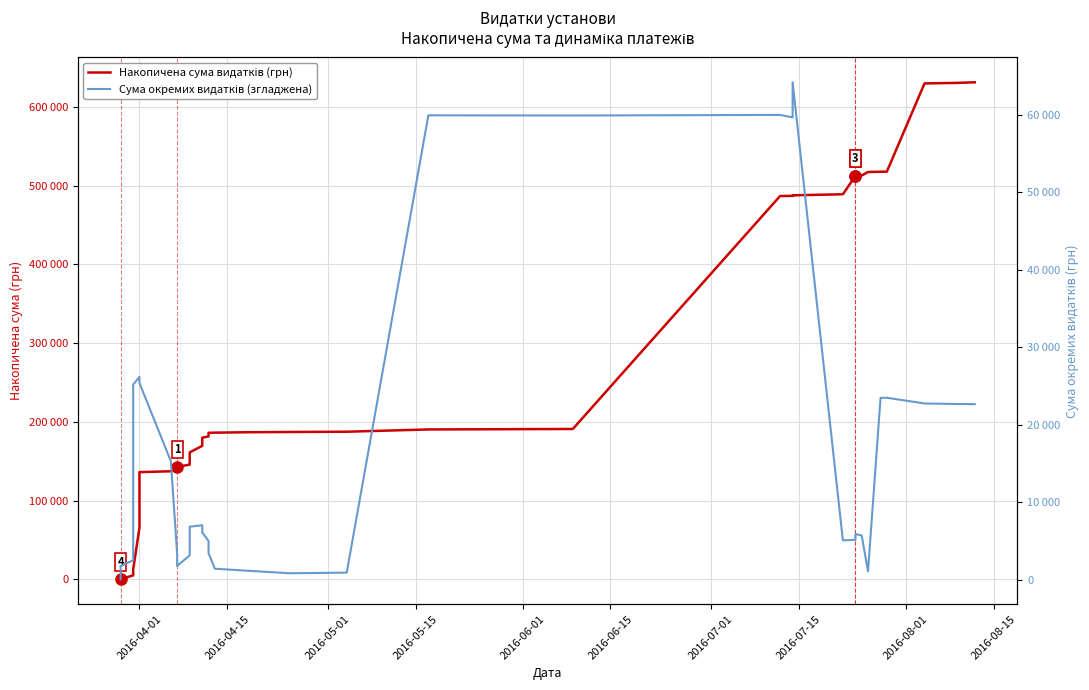

How many distinct data groups are displayed?

2